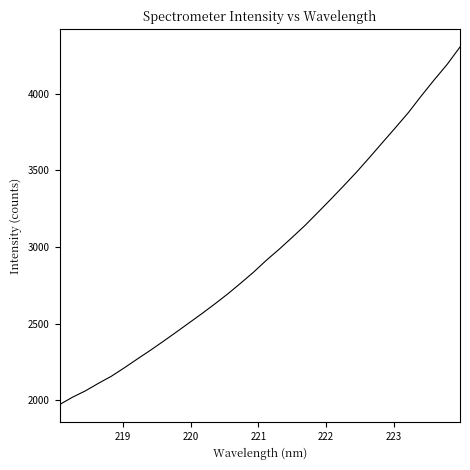

What is the minimum value shown in the chart?

1972.3